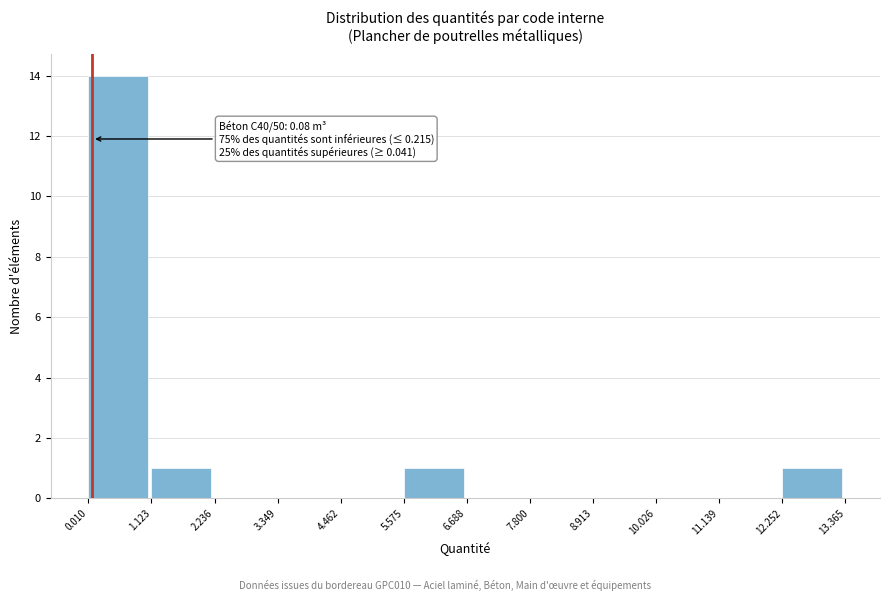

Which range on the x-axis has the tallest bar?

0.010 to 1.123